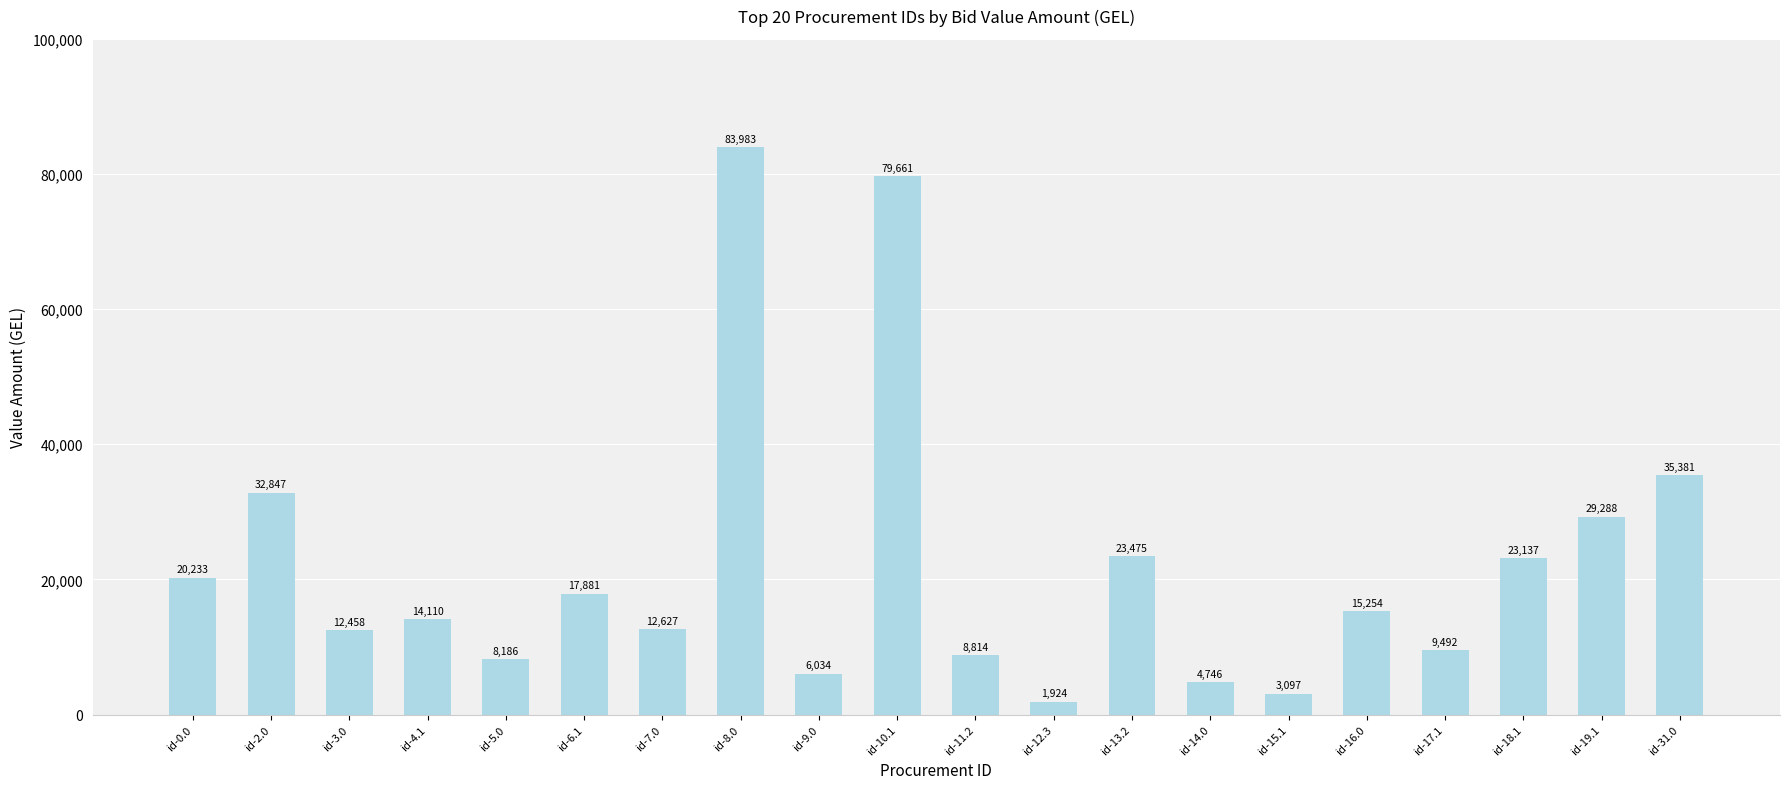

Reading left to right, transcribe all the data shown in this chart.

20233	32847	12458	14110	8186	17881	12627	83983	6034	79661	8814	1924	23475	4746	3097	15254	9492	23137	29288	35381